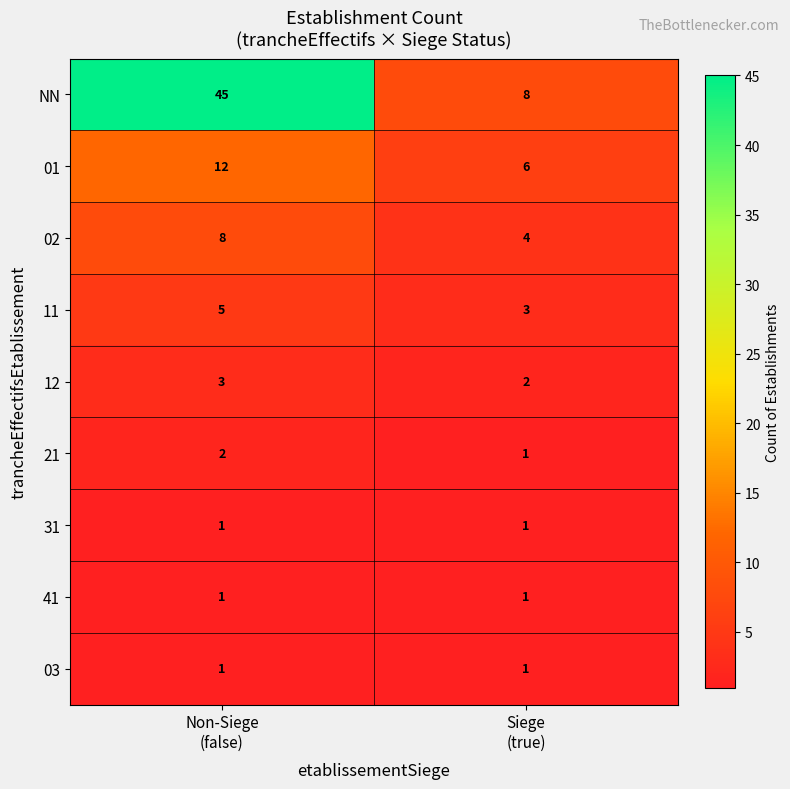

Which series changed the most between Non-Siege
(false) and Siege
(true)?

NN